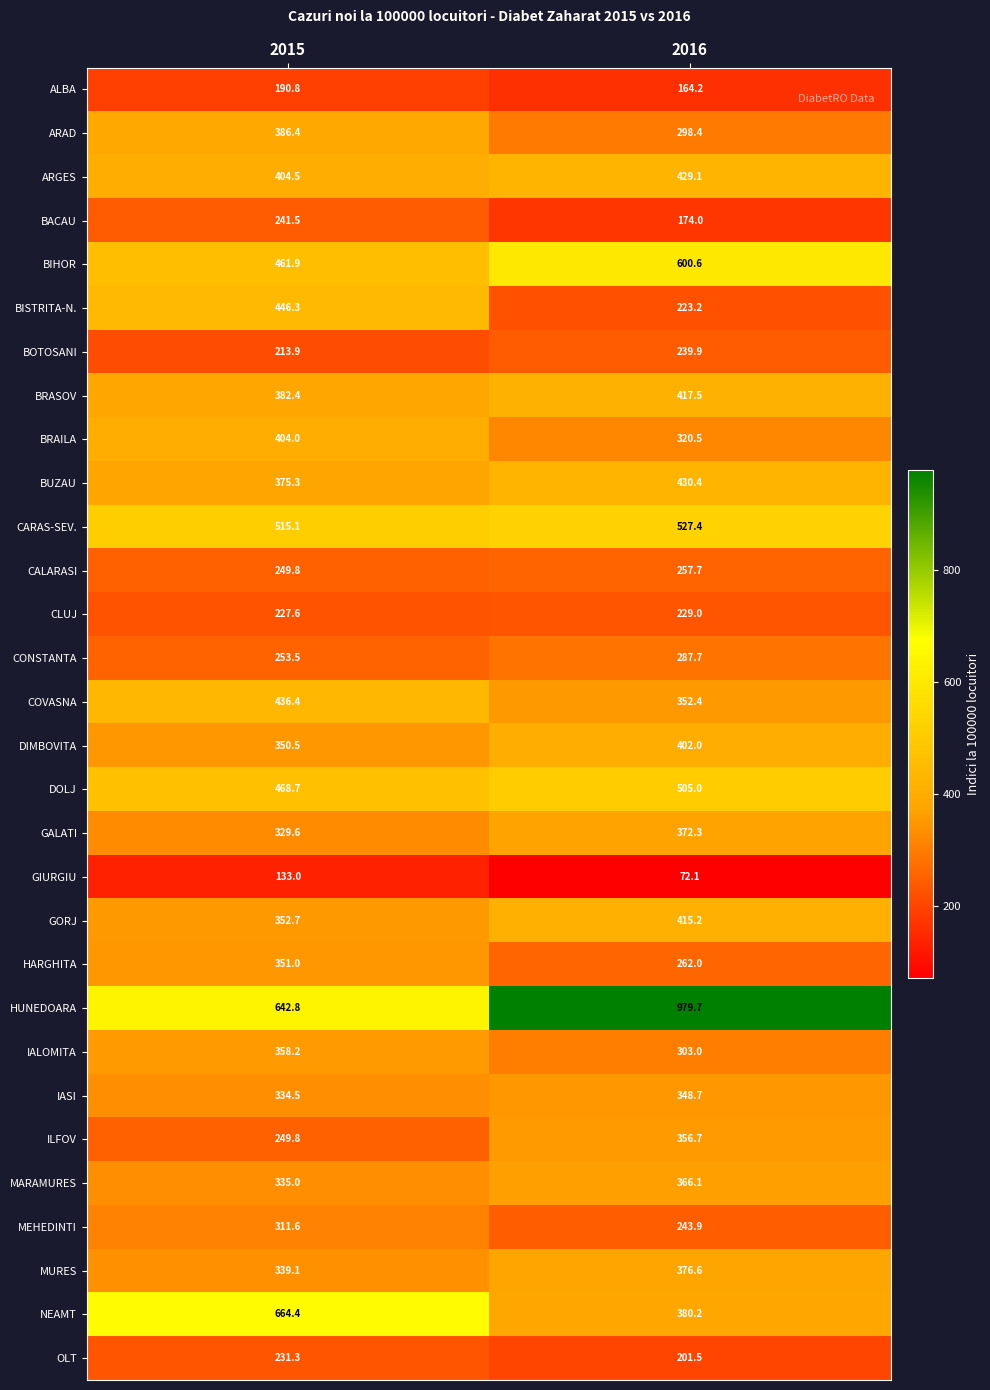

At which label is MURES closest to 357?

2015